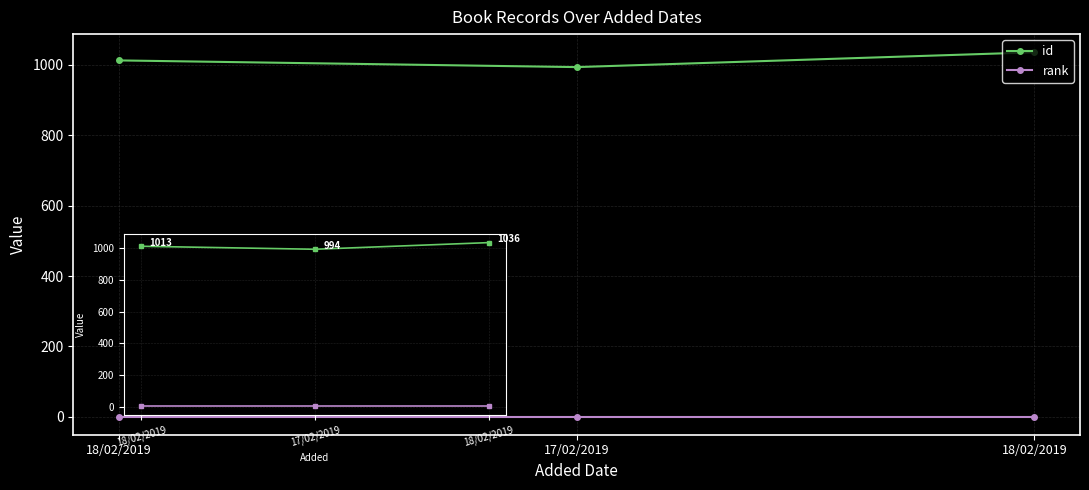

Is this an area chart (filled region under the line)?

No